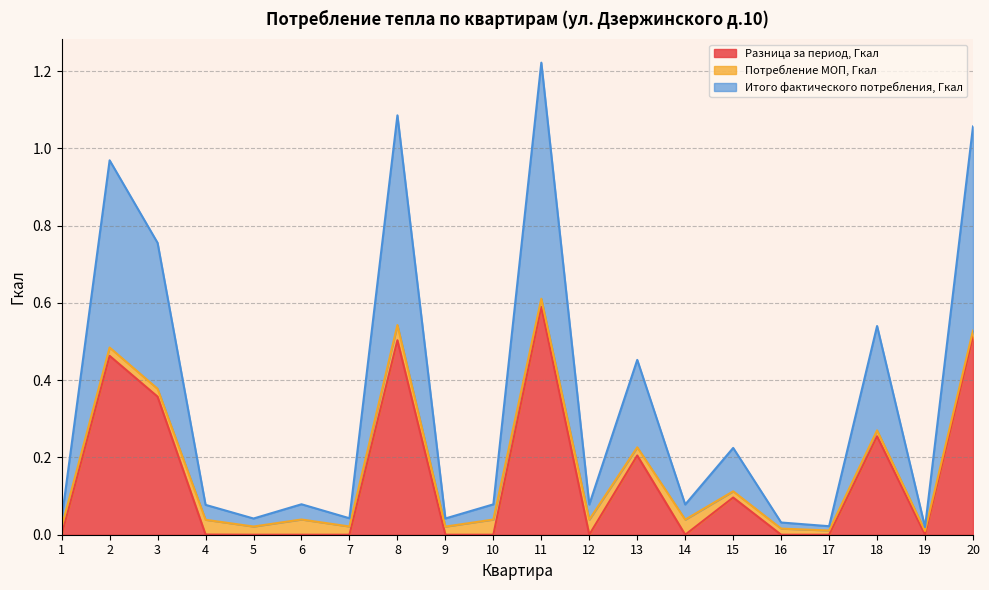

Which series has the widest spread of values?

Итого фактического потребления, Гкал